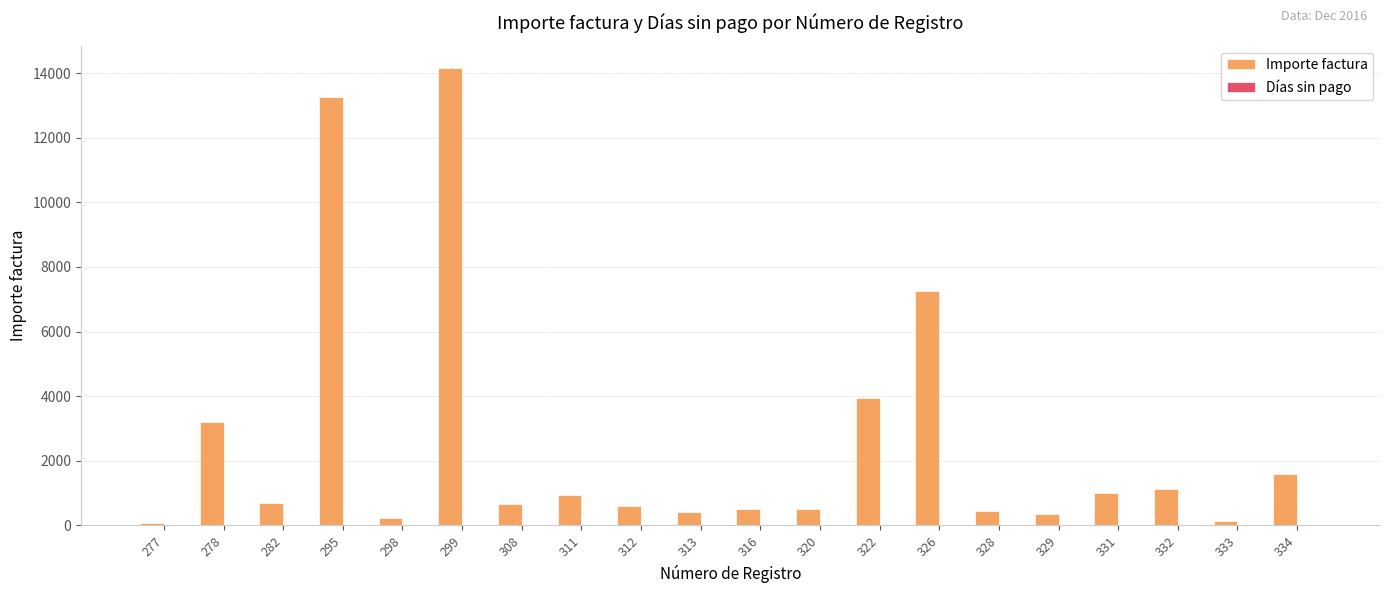

True or false: Importe factura has a value of 20979.0 at 299.

False